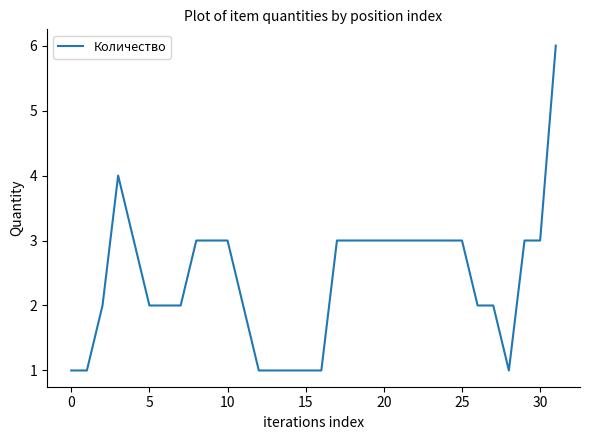

Reading left to right, what are all the values shown in this chart?

1	1	2	4	3	2	2	2	3	3	3	2	1	1	1	1	1	3	3	3	3	3	3	3	3	3	2	2	1	3	3	6